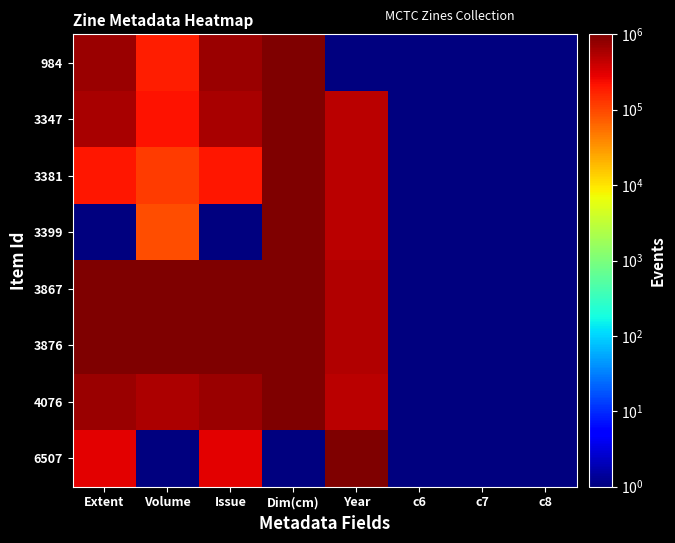

Which series has the largest range (max minus min)?

984